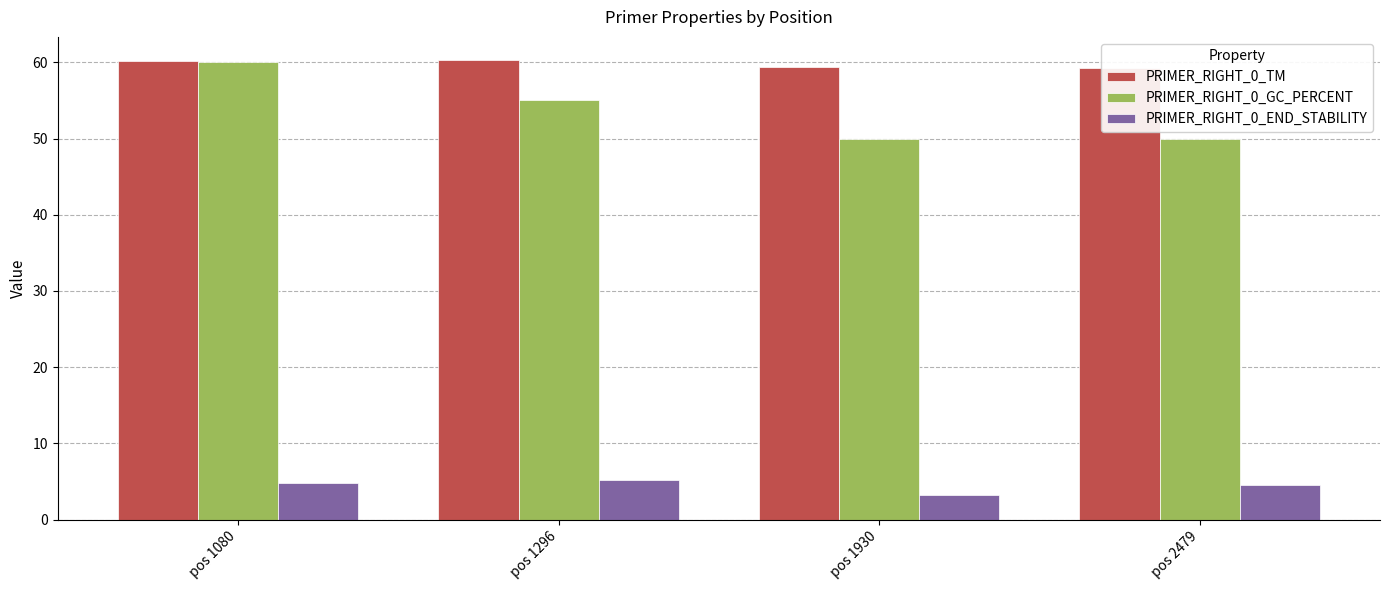

Reading right to left, list all the values displayed in this chart.

PRIMER_RIGHT_0_TM: 59.3	59.4	60.3	60.2
PRIMER_RIGHT_0_GC_PERCENT: 50.0	50.0	55.0	60.0
PRIMER_RIGHT_0_END_STABILITY: 4.5	3.2	5.2	4.8